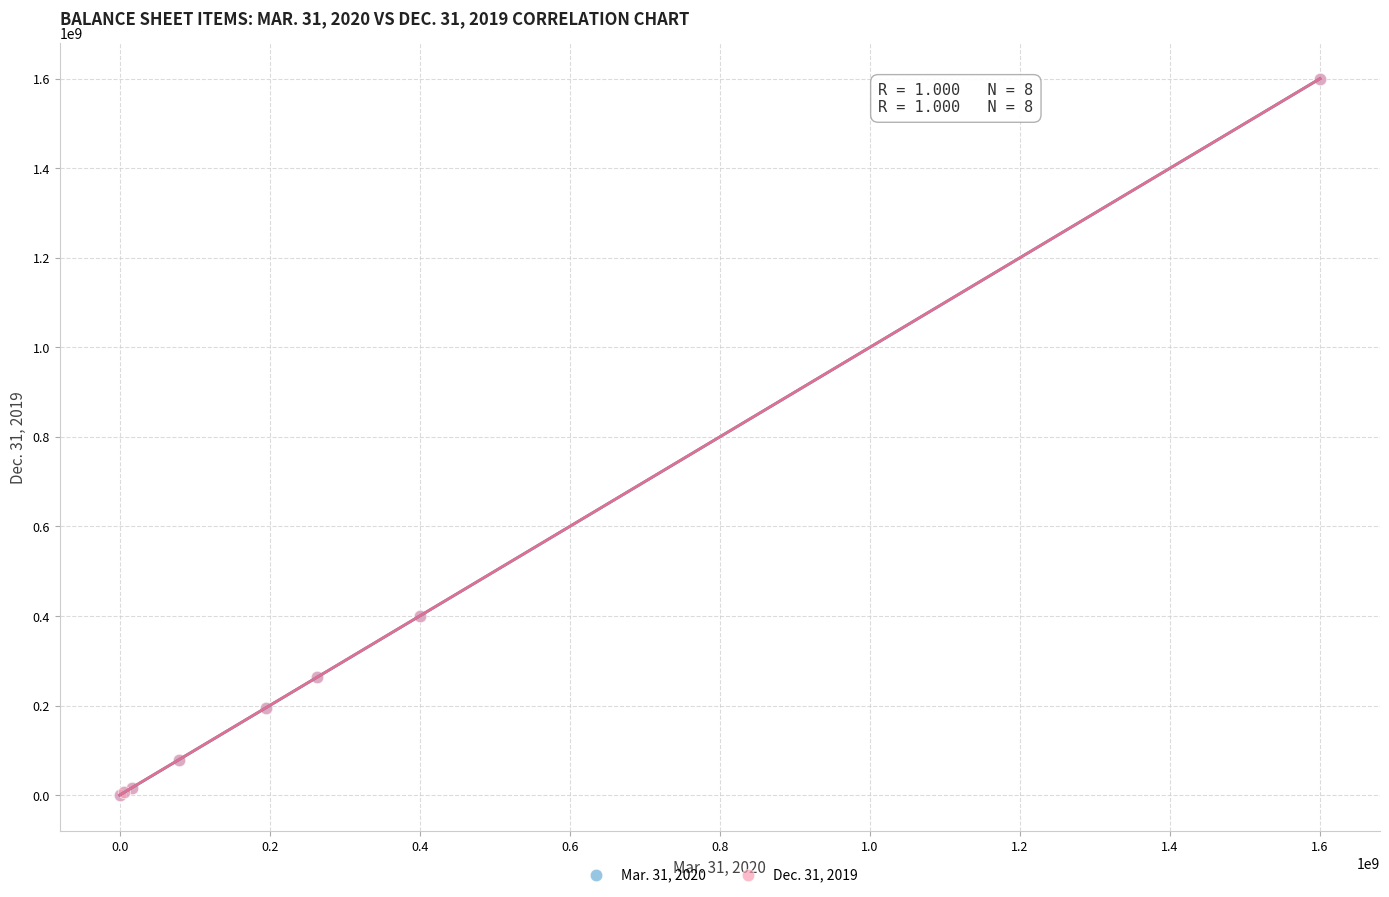

What are all the series names shown in the legend?

Mar. 31, 2020, Dec. 31, 2019